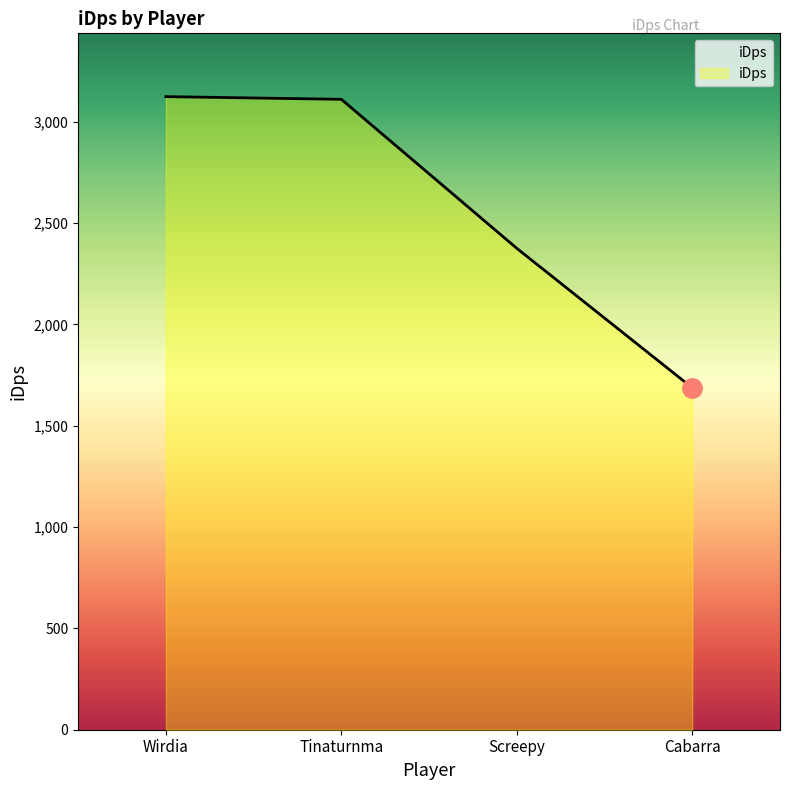

What is the difference between the maximum and minimum values?

1436.8